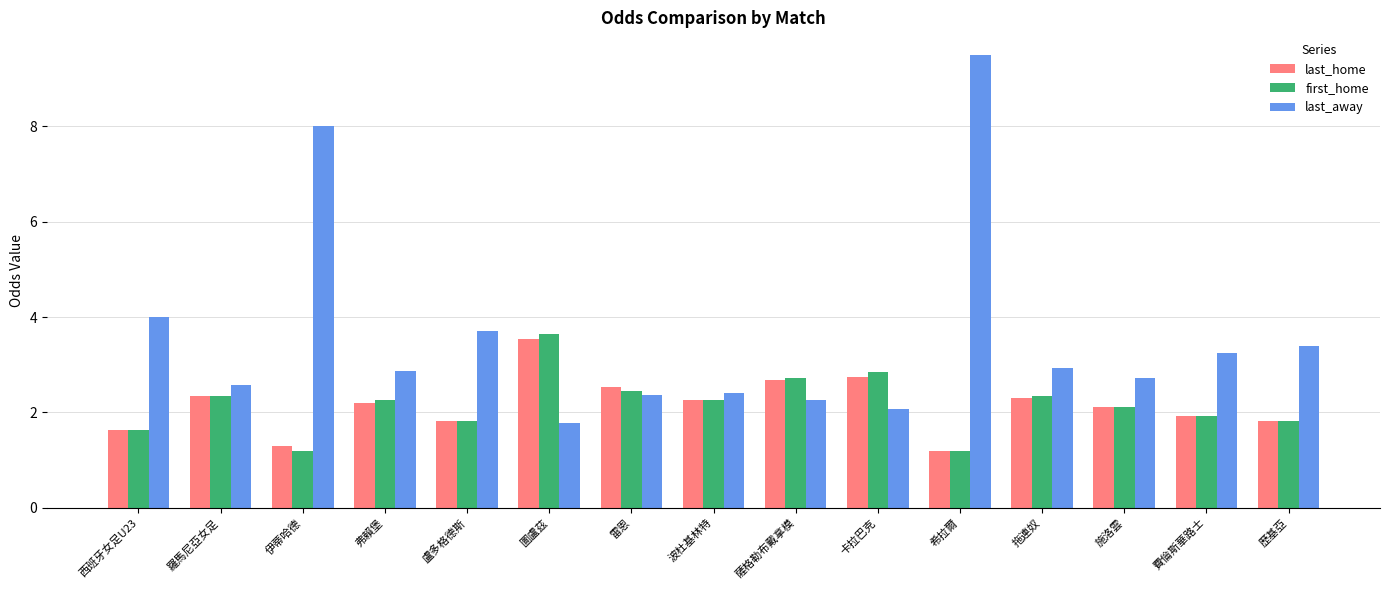

Read the last_away value at 施洛雲.

2.7